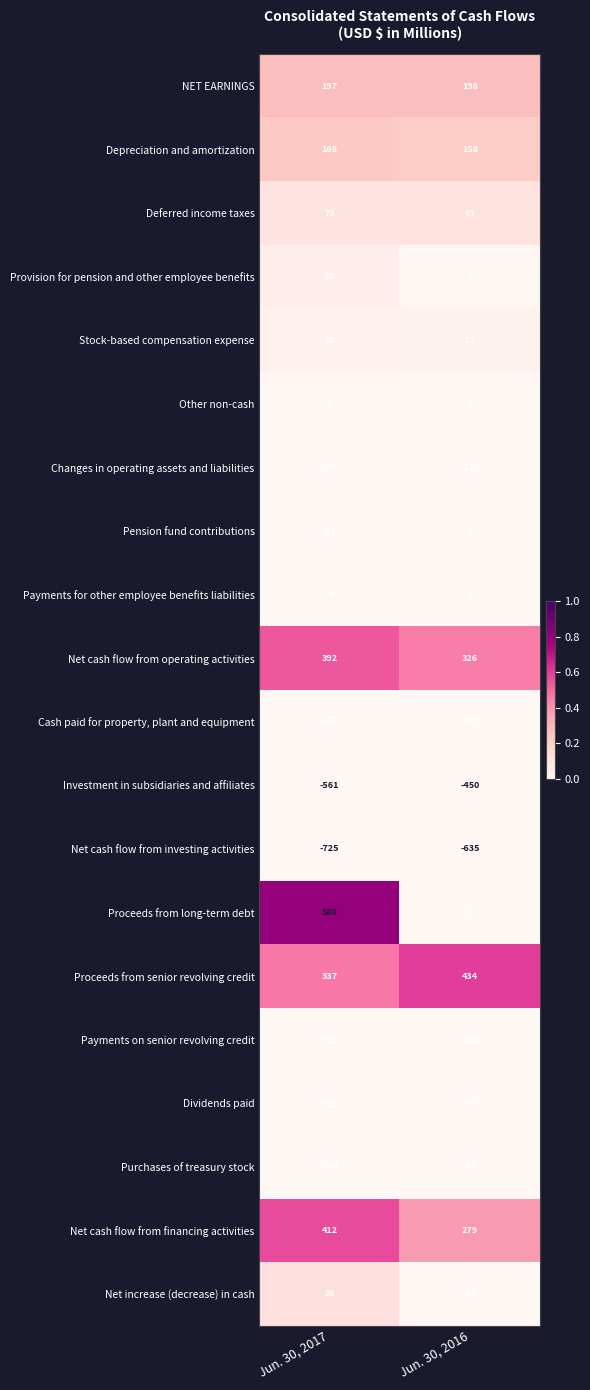

What is the spread (max minus min) of values at Jun. 30, 2016?

1069